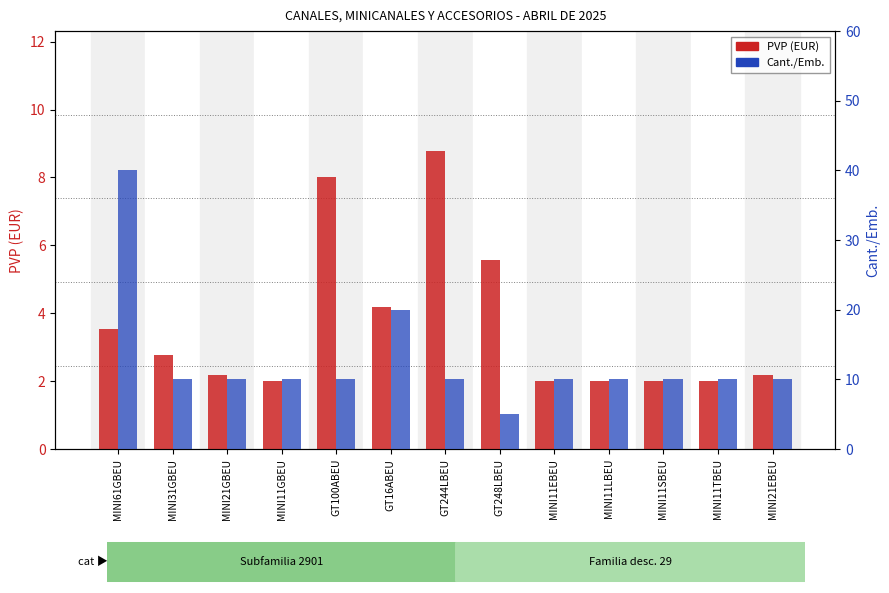

Reading left to right, extract all data points from this chart.

PVP: 3.6	2.8	2.2	2.0	8.0	4.2	8.8	5.6	2.0	2.0	2.0	2.0	2.2
Cant./Emb.: 40.0	10.0	10.0	10.0	10.0	20.0	10.0	5.0	10.0	10.0	10.0	10.0	10.0